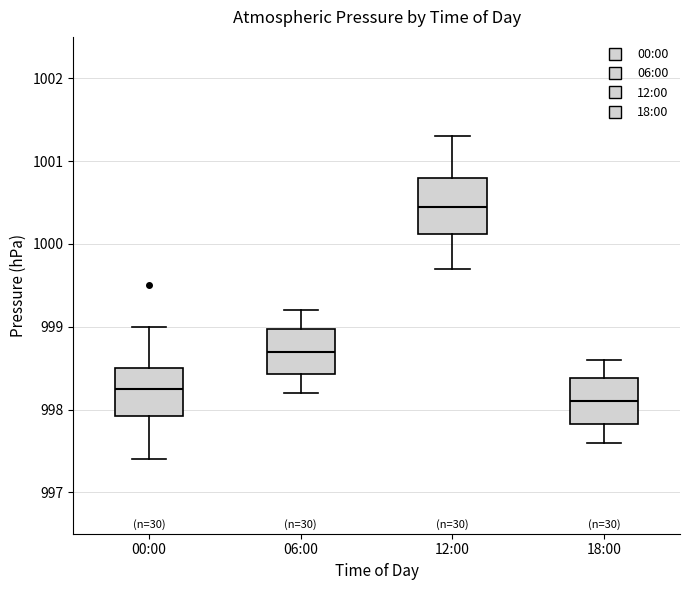

Reading left to right, transcribe this box plot: for each box, give where its median line is, the range the box spans, and where its two whiskers end, as read against the y-axis. The values are not printed on the chart, so give them approximately, as read against the axis.

00:00: median 998.3, box 997.9 to 998.5, whiskers 997.4 to 999.0
06:00: median 998.7, box 998.4 to 999.0, whiskers 998.2 to 999.2
12:00: median 1000.5, box 1000.1 to 1000.8, whiskers 999.7 to 1001.3
18:00: median 998.1, box 997.8 to 998.4, whiskers 997.6 to 998.6